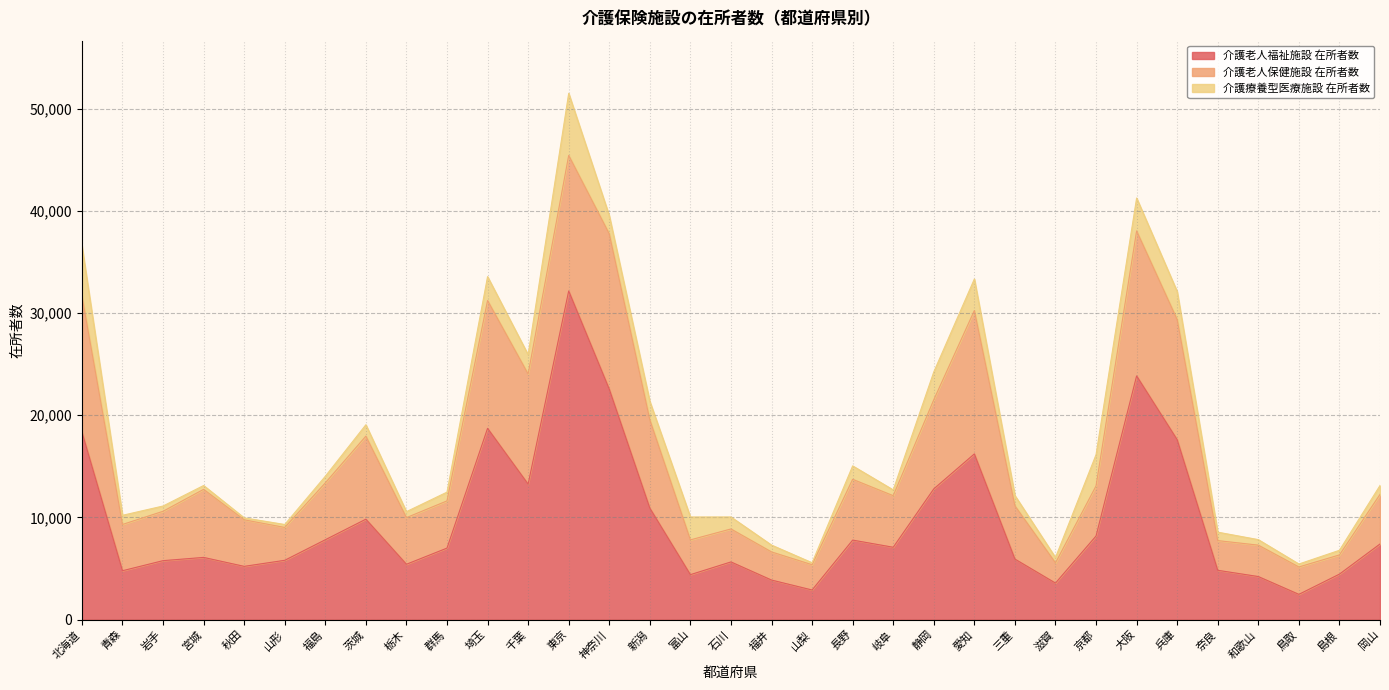

What is the label of the 2nd point from the left?

青森